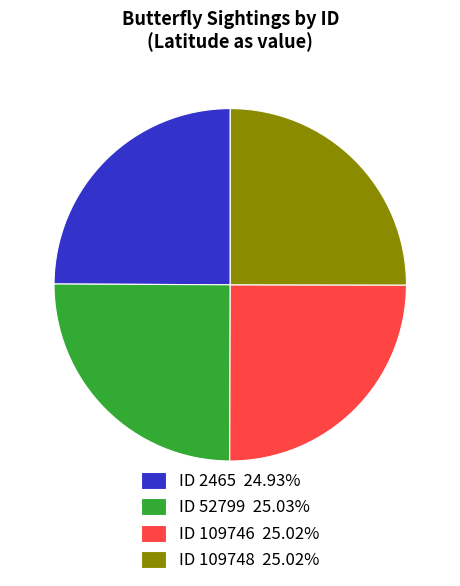

Does any single category account for the majority?

No